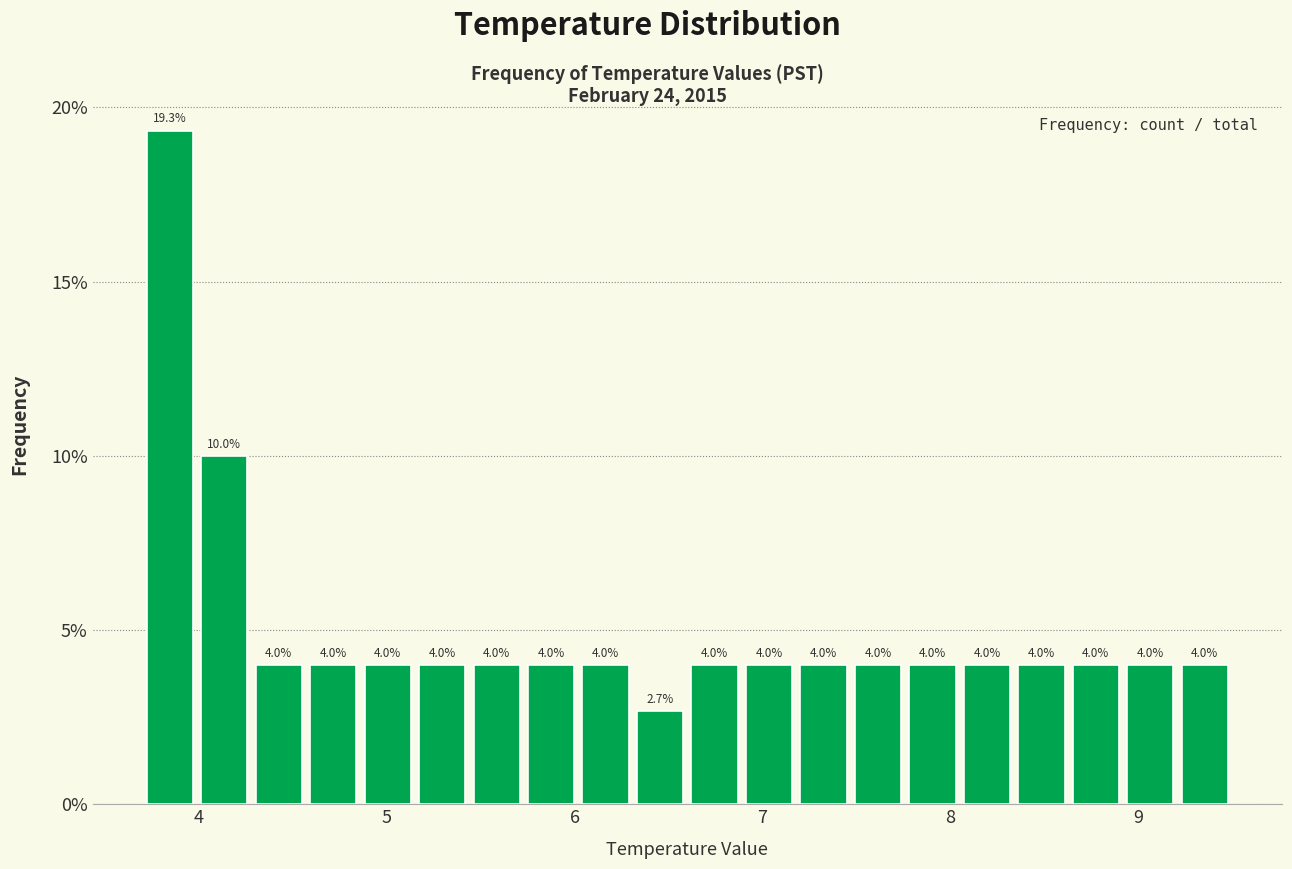

Around what value on the x-axis is the tallest bar? Give the approximate position of its centre, as read against the axis.

3.8